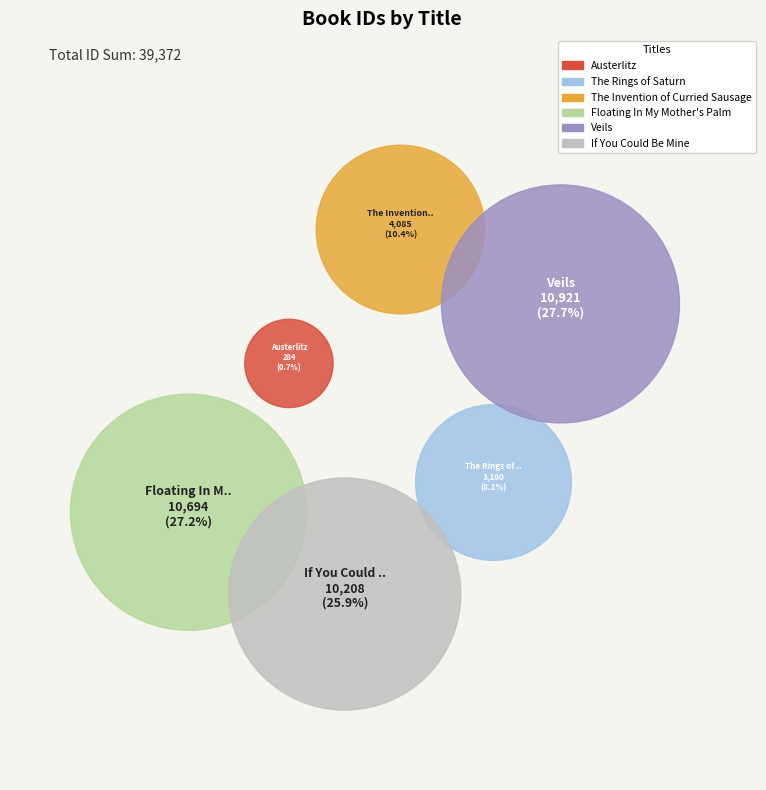

True or false: If You Could Be Mine accounts for 26% of the total.

True